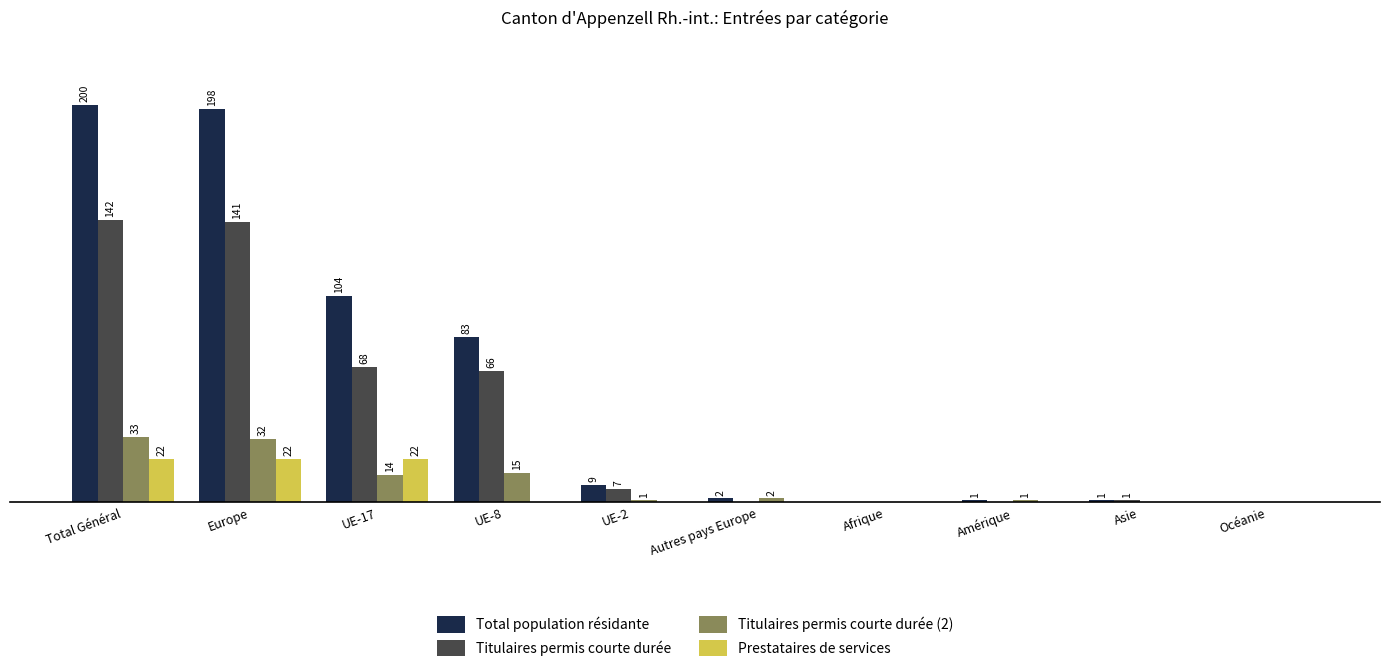

At which label does Total population résidante reach its peak?

Total Général